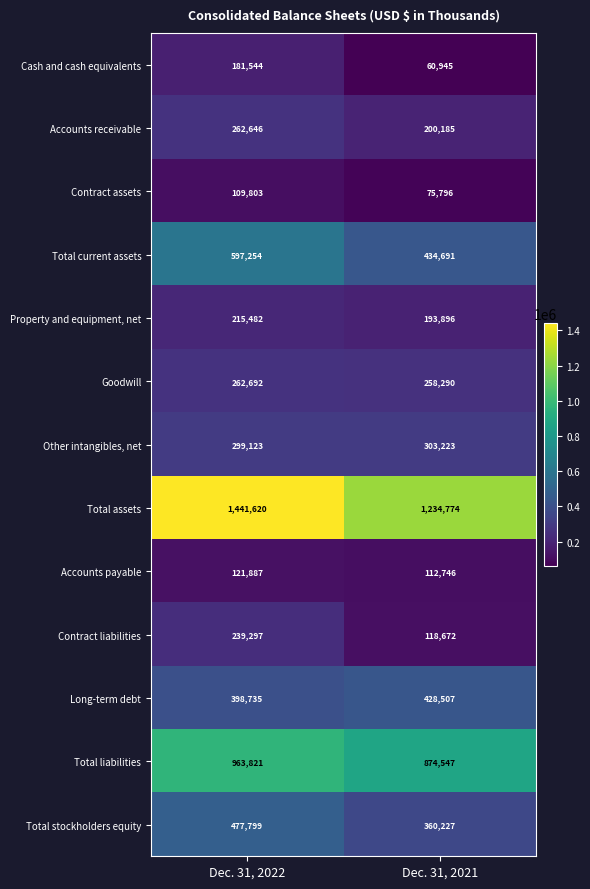

At which category does the chart reach its minimum across all series?

Dec. 31, 2021